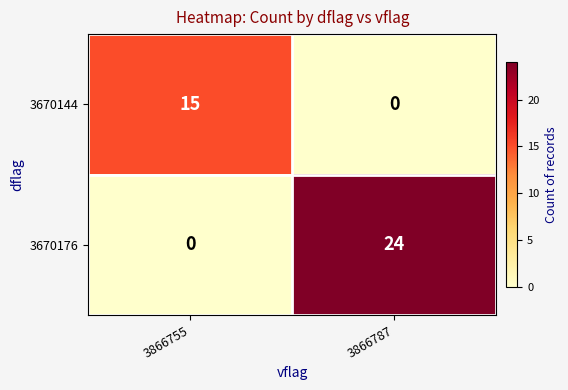

The 3670144 series shows -6 at 3866787. True or false?

False